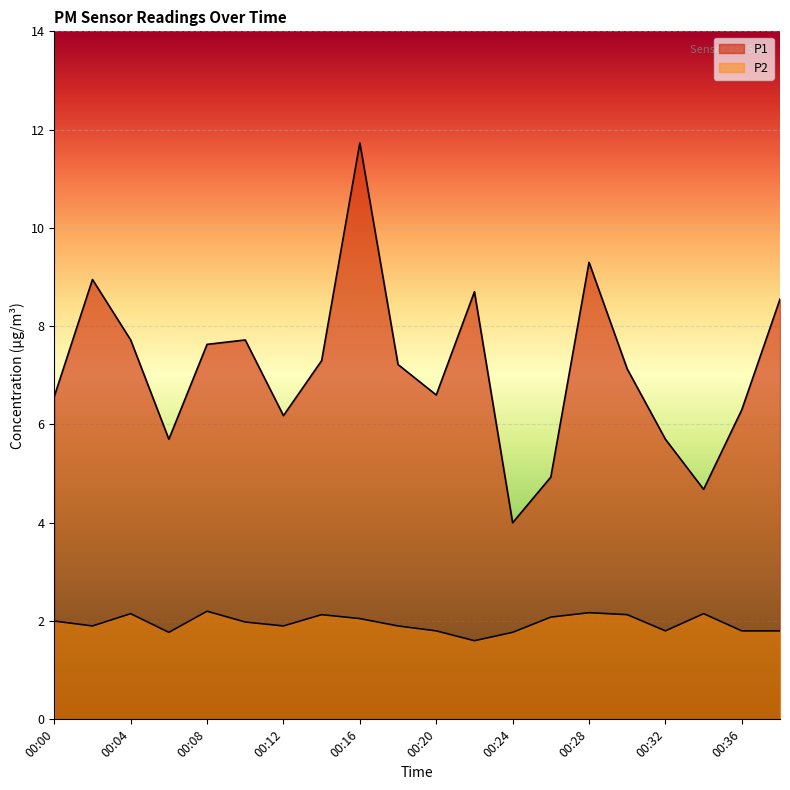

Rank the series at 00:02 from lowest to highest value.

P2, P1